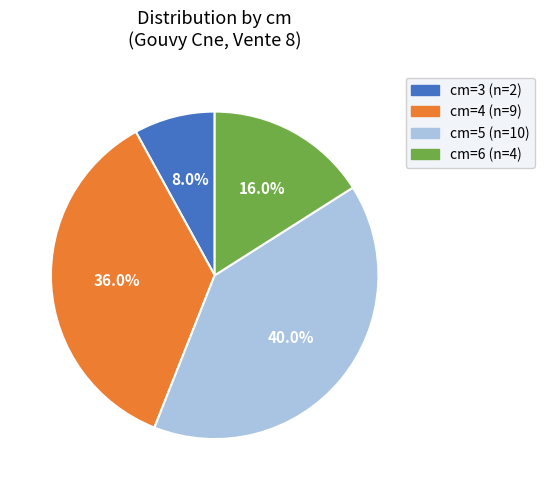

Is there any slice that represents more than half of the pie?

No